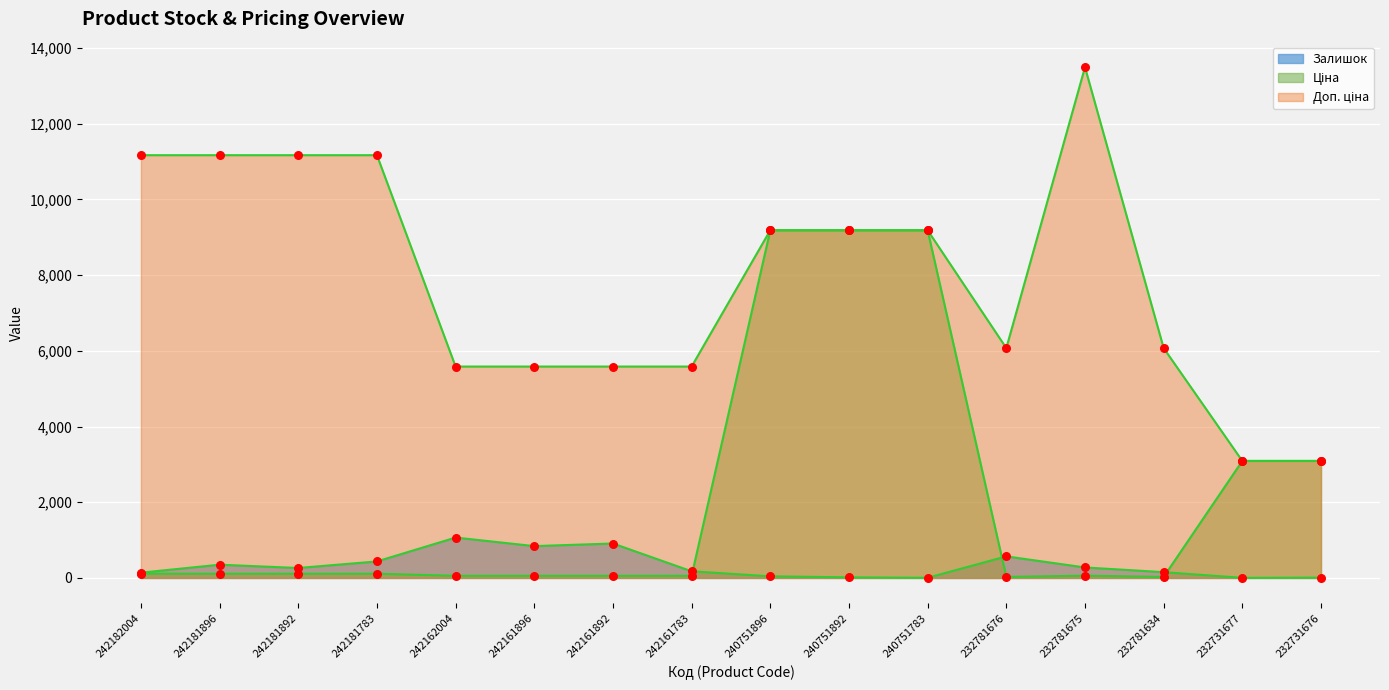

At how many categories does at least one series exceed 8146?

8